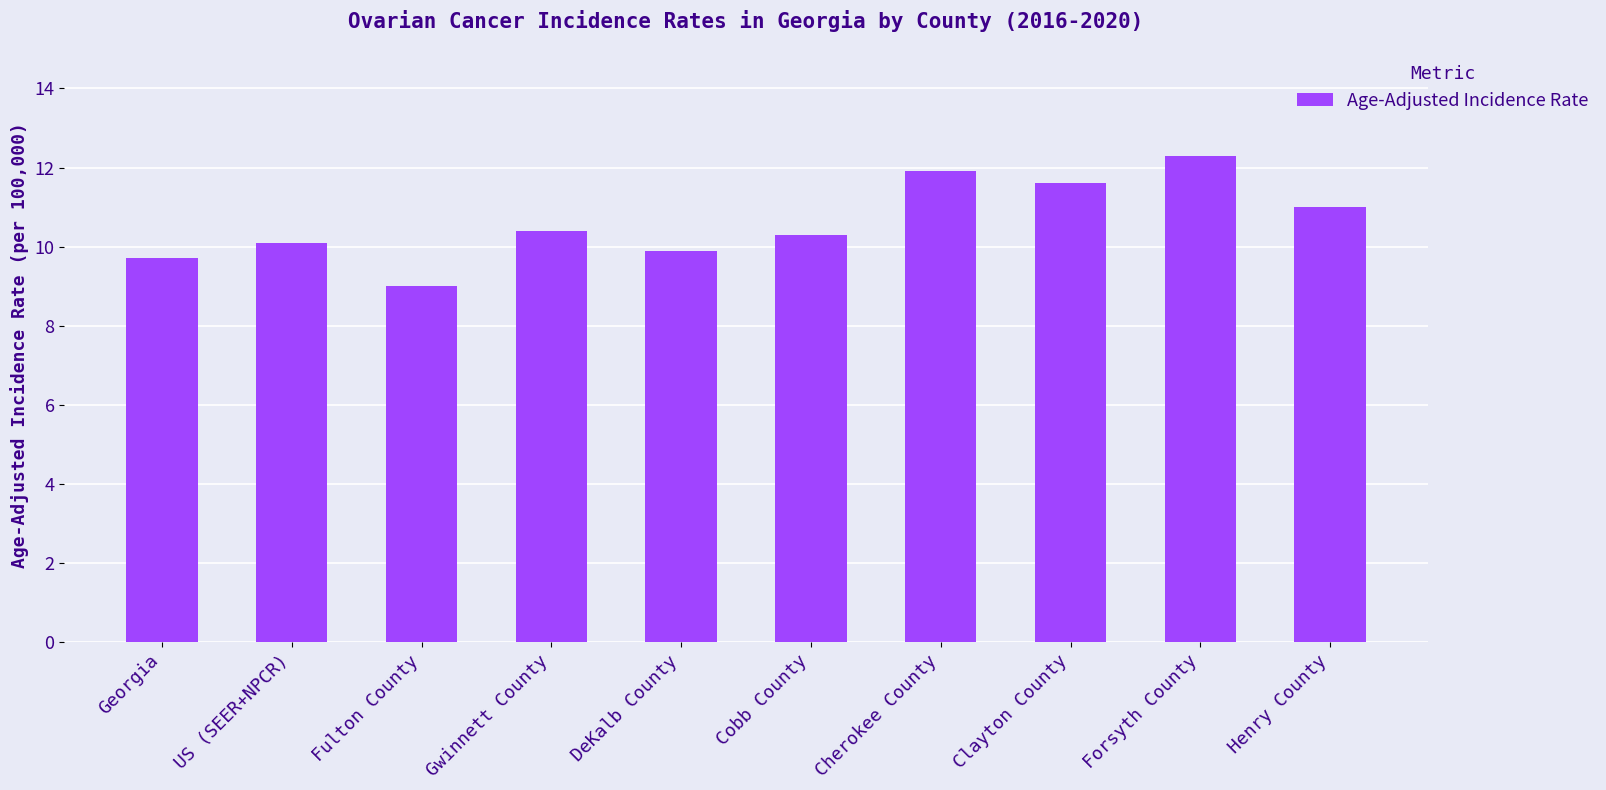

What is the difference between the maximum and minimum values?

3.3